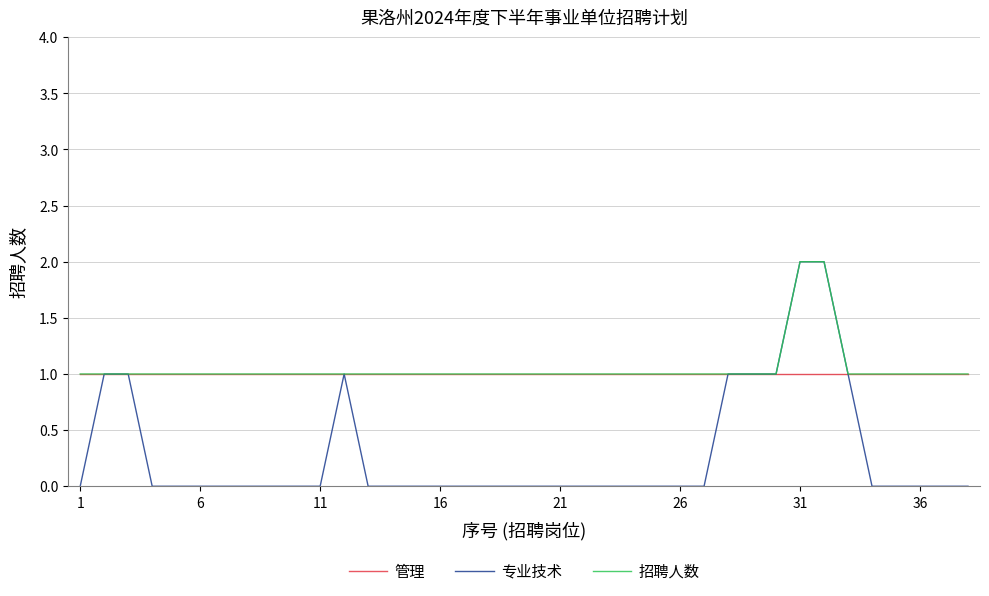

Reading left to right, list all the values displayed in this chart.

管理: 1	1	1	1	1	1	1	1	1	1	1	1	1	1	1	1	1	1	1	1	1	1	1	1	1	1	1	1	1	1	1	1	1	1	1	1	1	1
专业技术: 0	1	1	0	0	0	0	0	0	0	0	1	0	0	0	0	0	0	0	0	0	0	0	0	0	0	0	1	1	1	2	2	1	0	0	0	0	0
招聘人数: 1	1	1	1	1	1	1	1	1	1	1	1	1	1	1	1	1	1	1	1	1	1	1	1	1	1	1	1	1	1	2	2	1	1	1	1	1	1